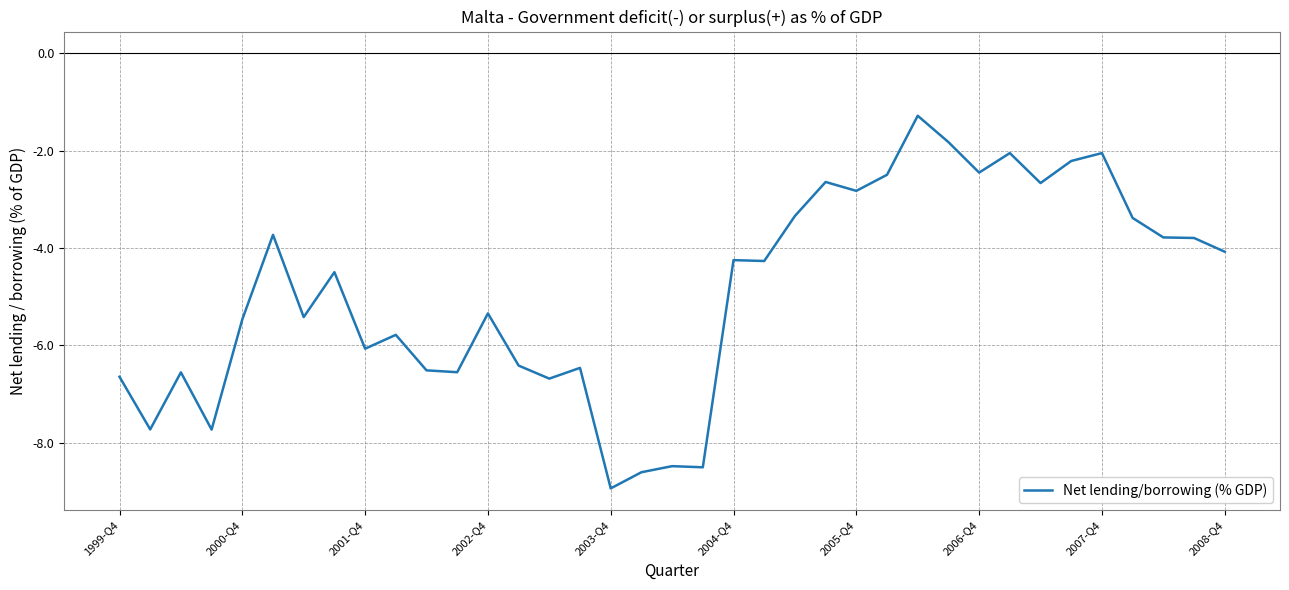

What is the maximum value shown in the chart?

-1.3